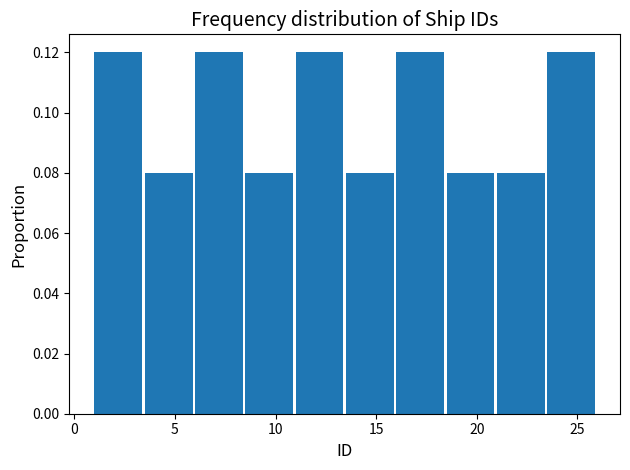

Reading left to right, transcribe this chart: for each bar, give the range it covers on the x-axis and its height. The values are not printed on the chart, so give them approximately, as read against the axis.

1.0 to 3.5: 0.12
3.5 to 6.0: 0.08
6.0 to 8.5: 0.12
8.5 to 11.0: 0.08
11.0 to 13.5: 0.12
13.5 to 16.0: 0.08
16.0 to 18.5: 0.12
18.5 to 21.0: 0.08
21.0 to 23.5: 0.08
23.5 to 26.0: 0.12